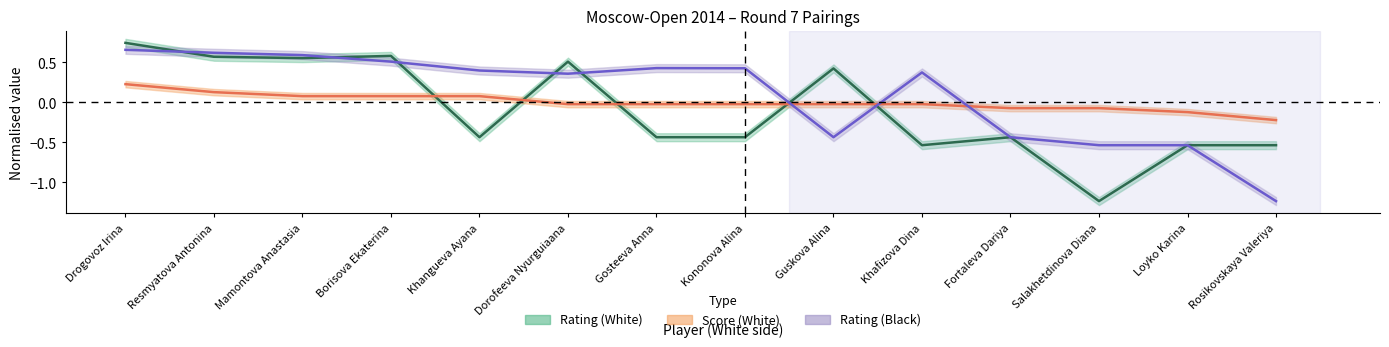

Reading left to right, transcribe all the data shown in this chart.

Rating (White): 0.7	0.6	0.6	0.6	-0.4	0.5	-0.4	-0.4	0.4	-0.5	-0.4	-1.2	-0.5	-0.5
Score (White): 0.2	0.1	0.1	0.1	0.1	-0.0	-0.0	-0.0	-0.0	-0.0	-0.1	-0.1	-0.1	-0.2
Rating (Black): 0.7	0.6	0.6	0.5	0.4	0.4	0.4	0.4	-0.4	0.4	-0.4	-0.5	-0.5	-1.2